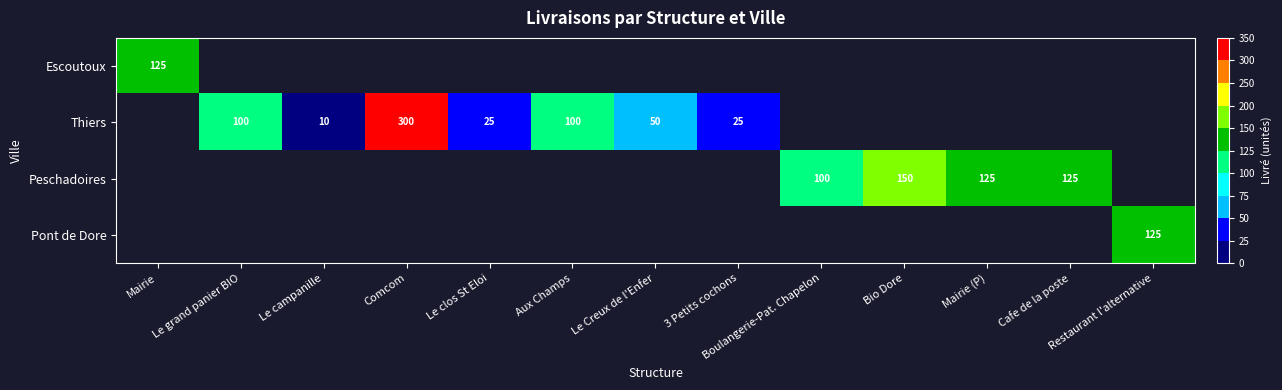

Is it true that Thiers equals 50 at Le Creux de l'Enfer?

True